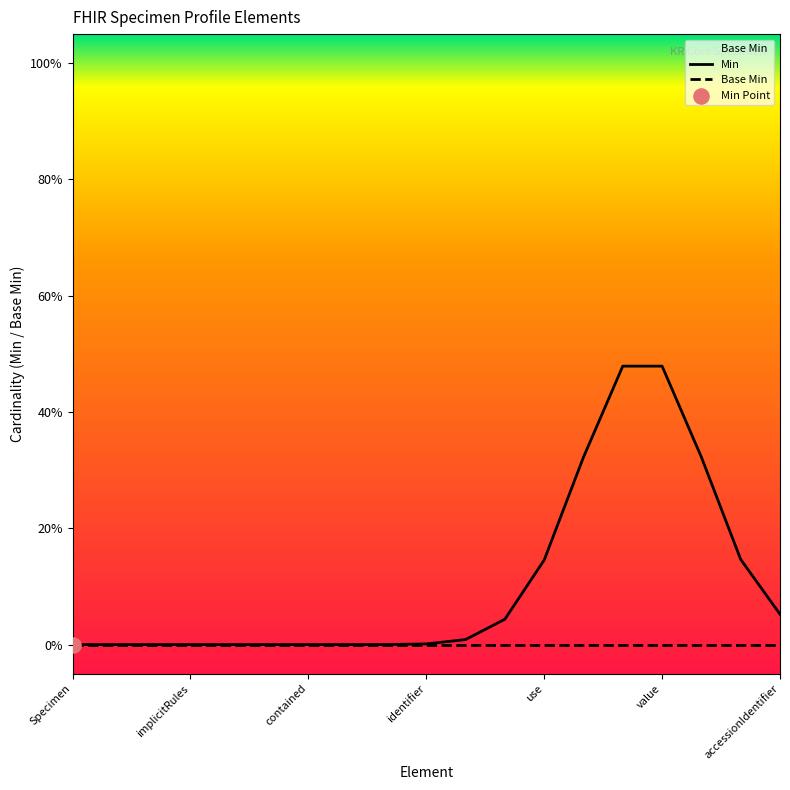

Which series has the largest total across all categories?

Min